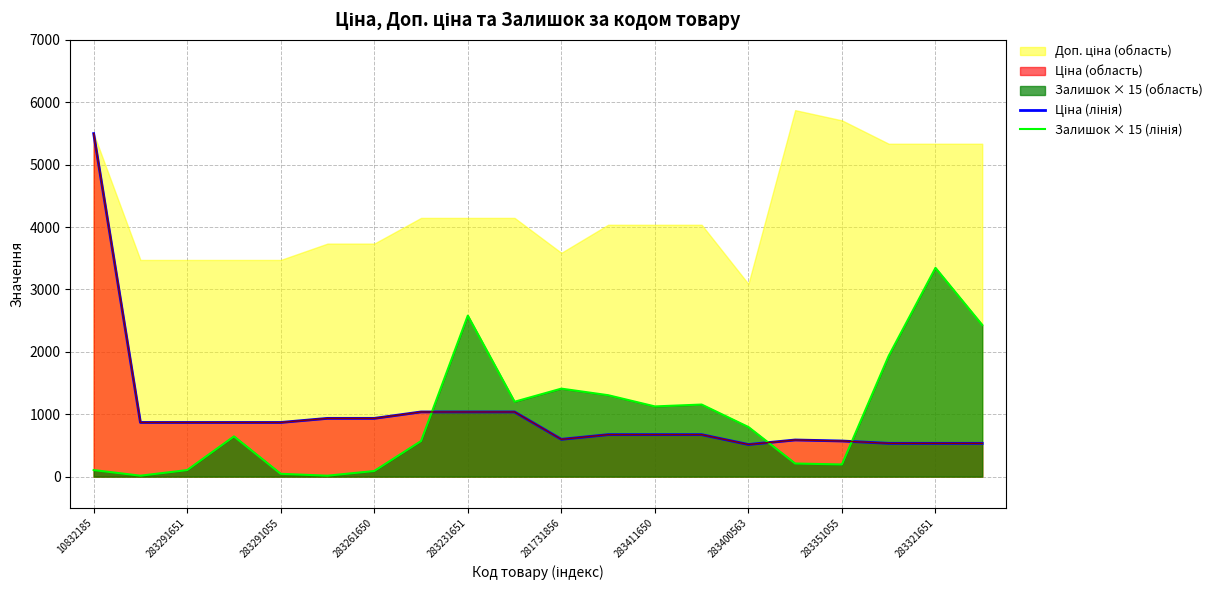

True or false: Ціна (лінія) has more than 2 interior local peaks.

False